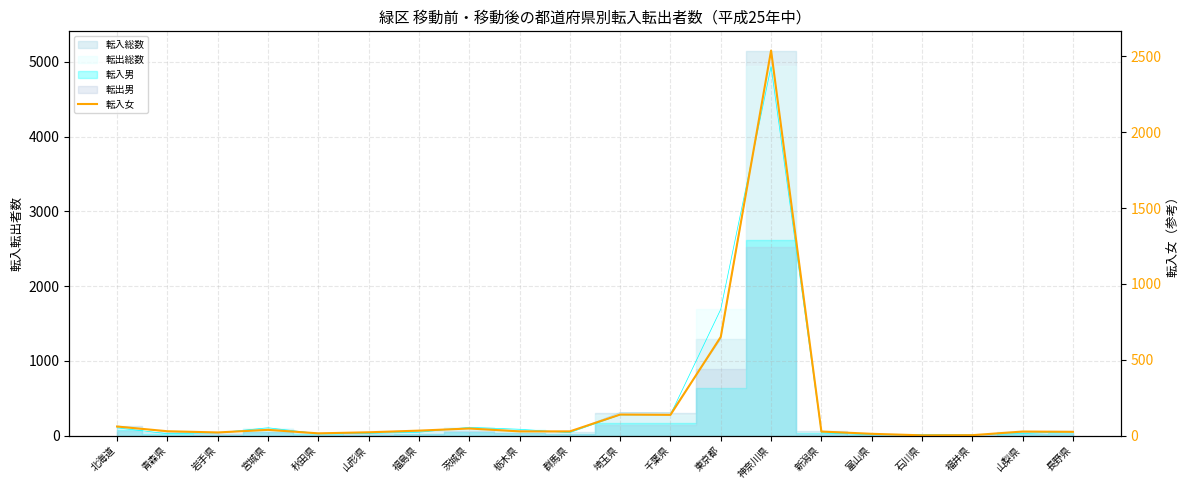

What is the difference between the maximum and minimum values?

2537